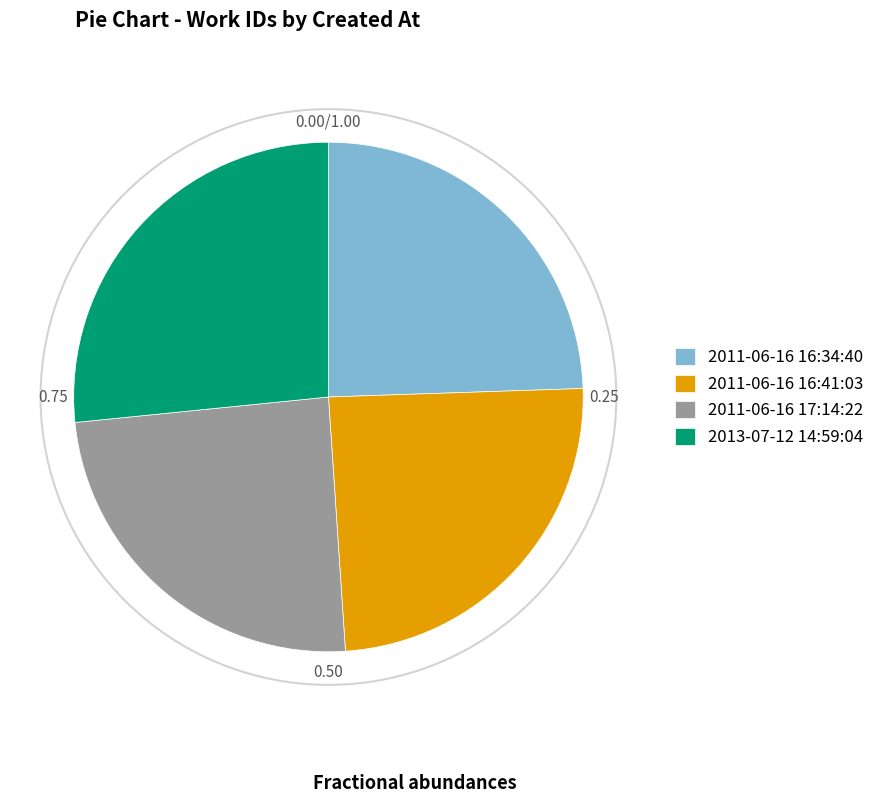

True or false: 2013-07-12 14:59:04 accounts for 27% of the total.

True